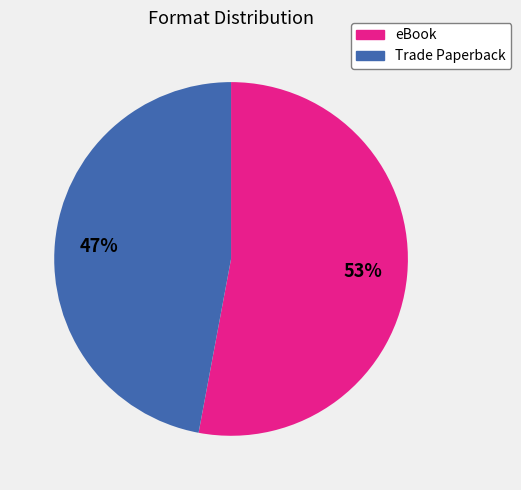

Is there a majority slice in this chart?

Yes